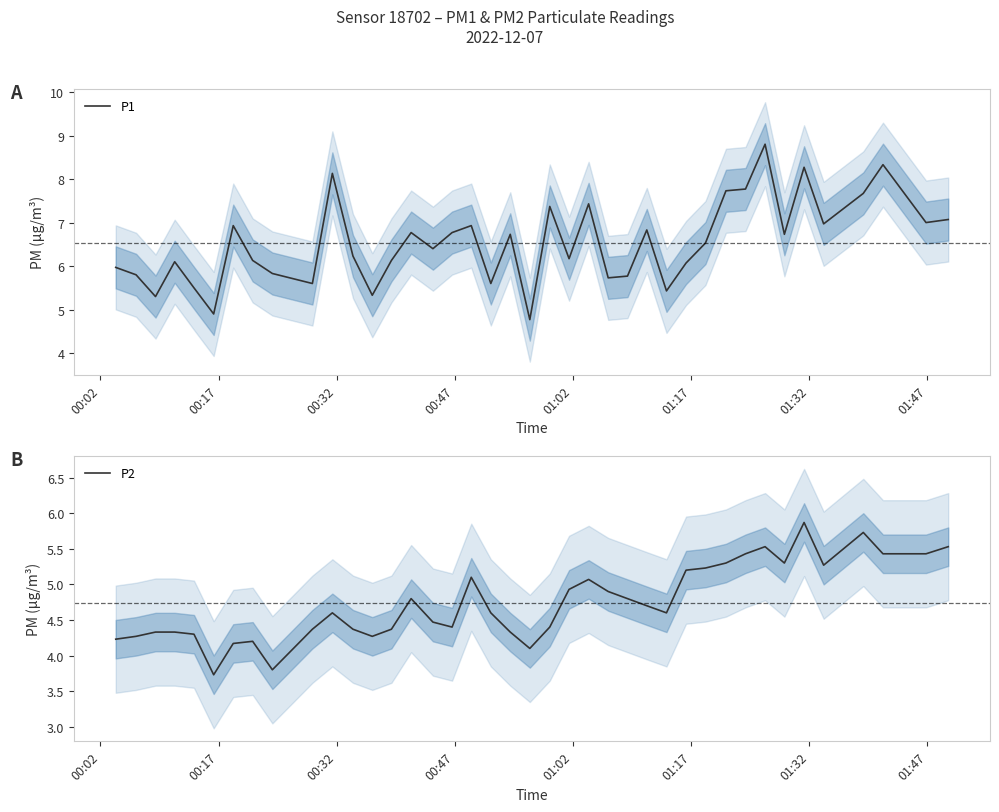

What are all the series names shown in the legend?

P1, P2